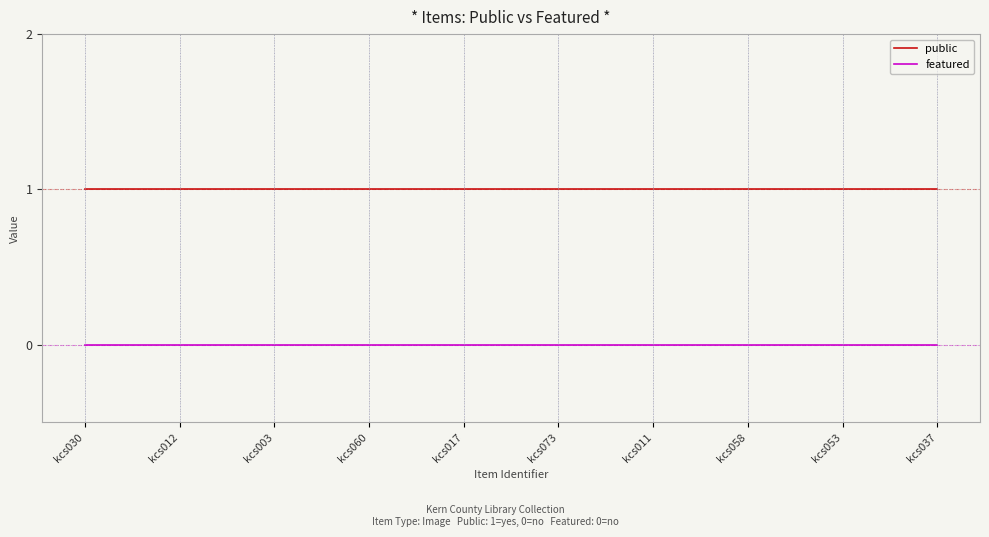

Reading left to right, extract all data points from this chart.

public: 1	1	1	1	1	1	1	1	1	1
featured: 0	0	0	0	0	0	0	0	0	0